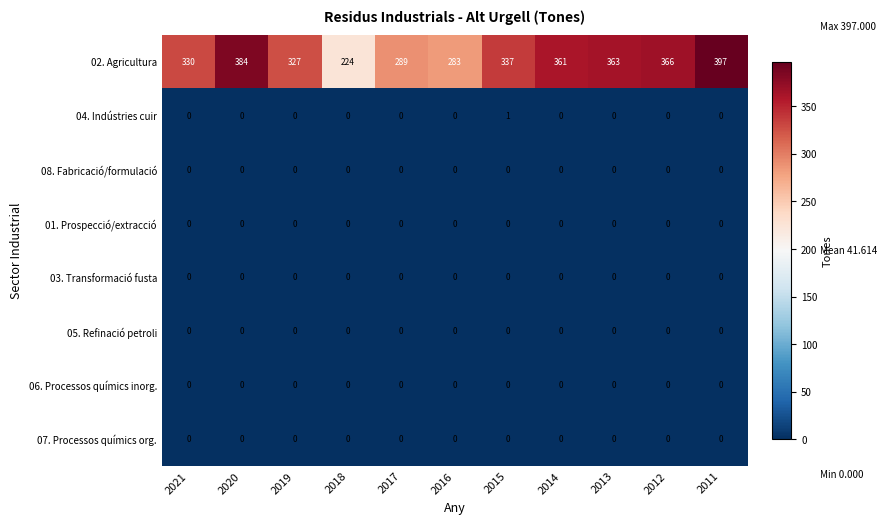

What is the minimum value for 02. Agricultura?

224